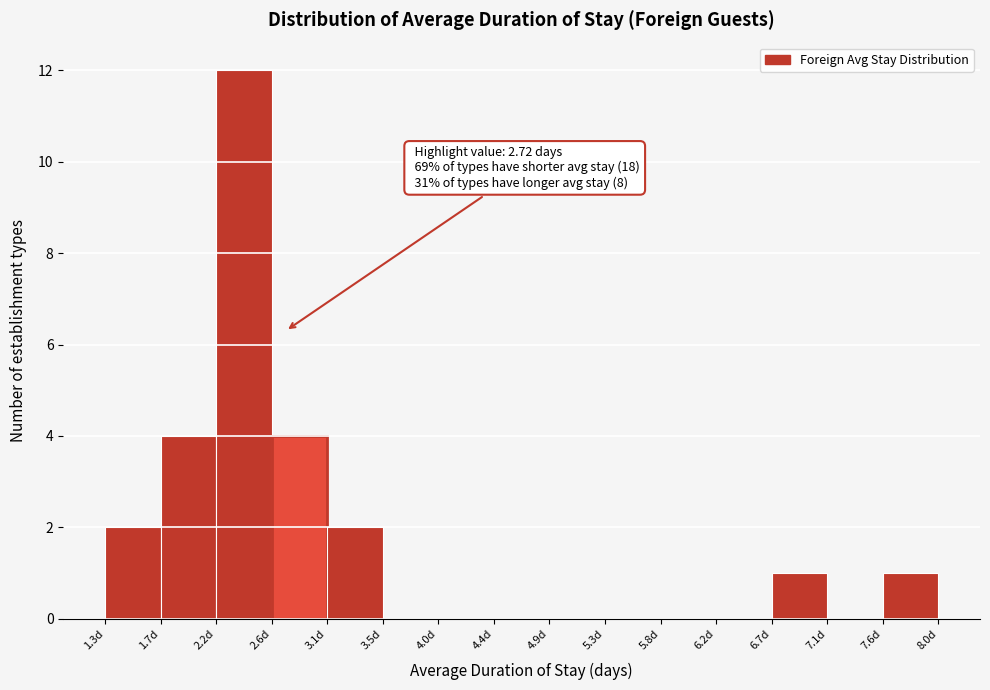

Over which range of the x-axis is the bar tallest?

2.15 to 2.60